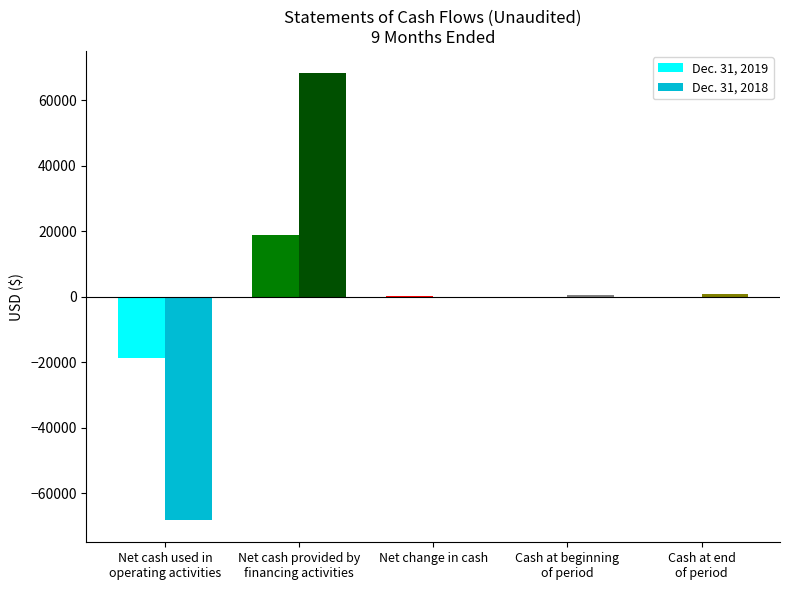

How many distinct data groups are displayed?

2